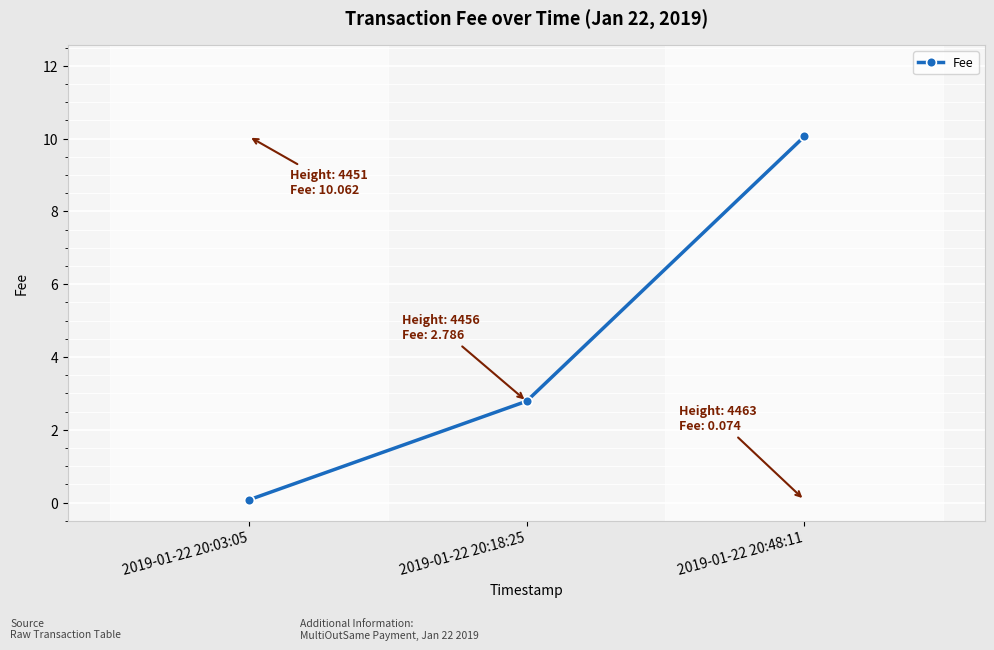

Approximately how many times larger is the value at 2019-01-22 20:48:11 compared to 2019-01-22 20:18:25?

3.6